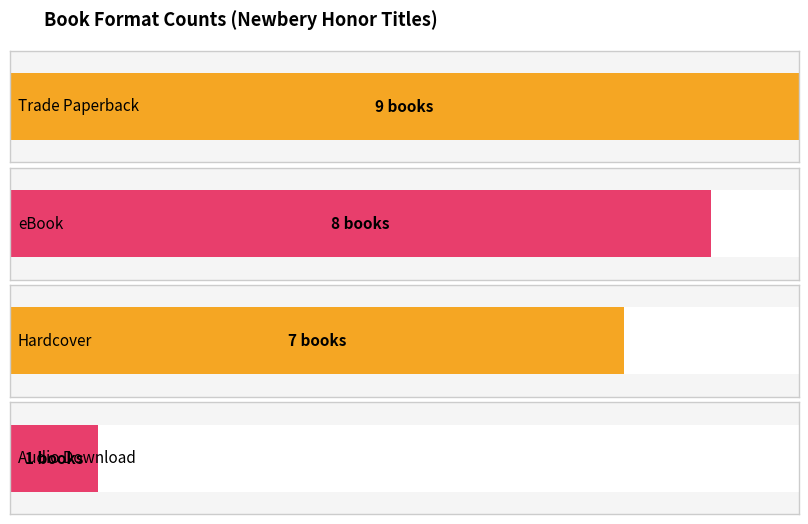

What position from the right is eBook?

3